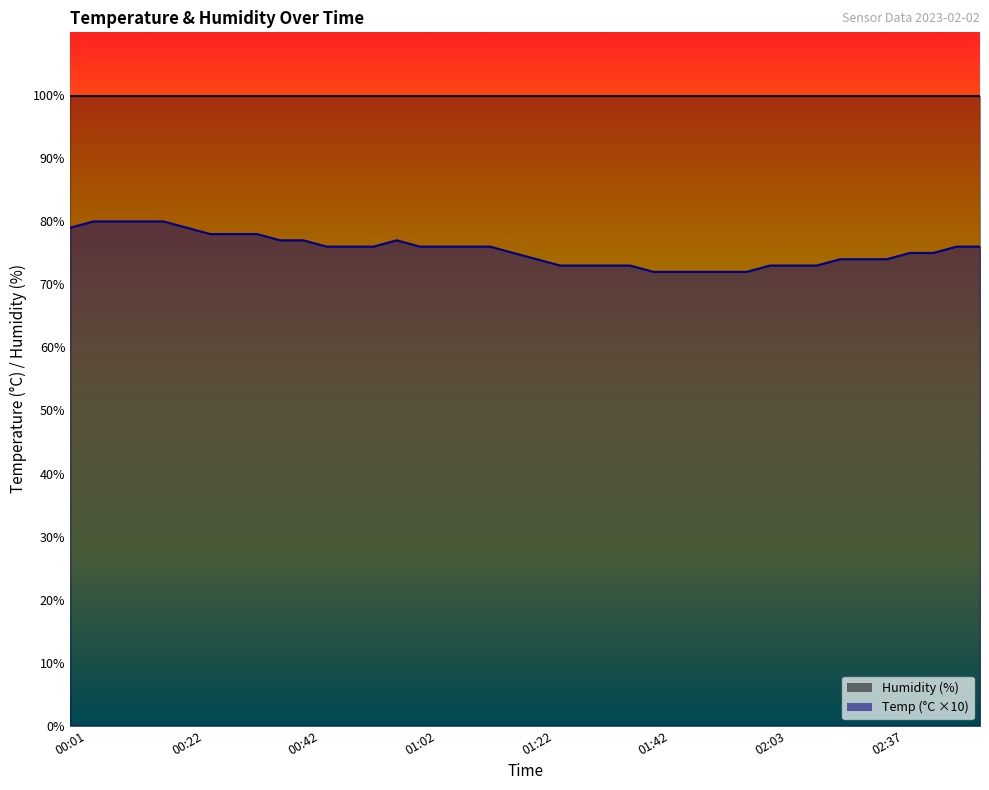

How many lines are shown in the chart?

1